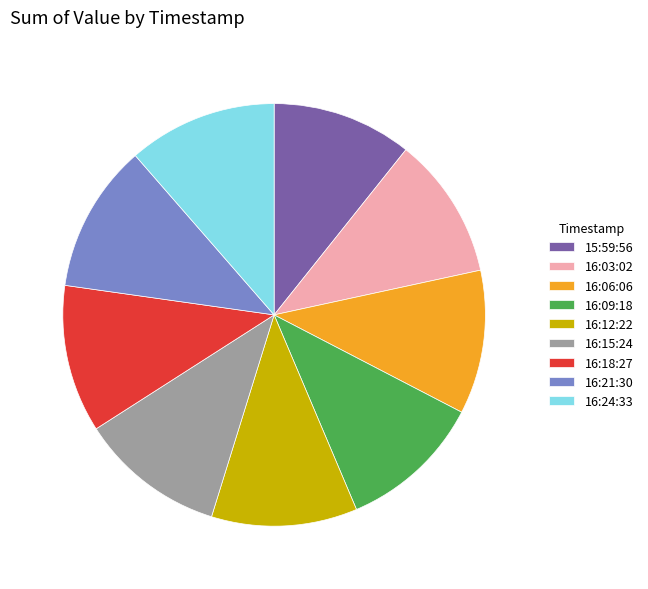

Is the sum of 16:15:24 and 16:06:06 greater than half?

No